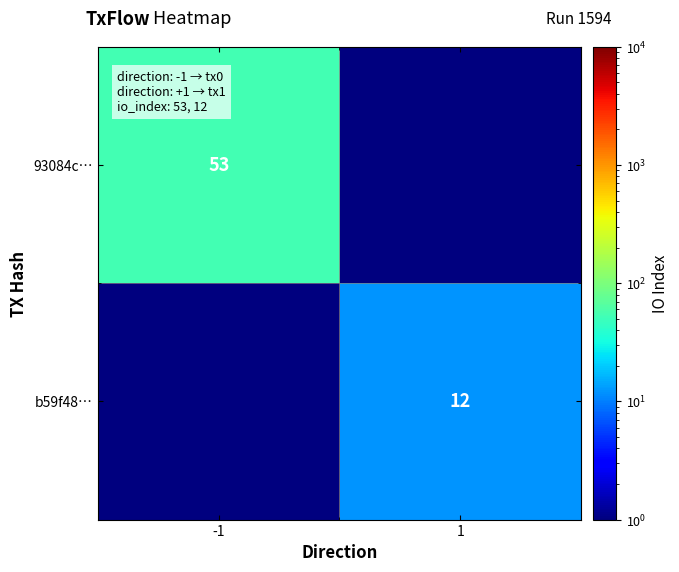

At which category is the sum across all series the highest?

-1